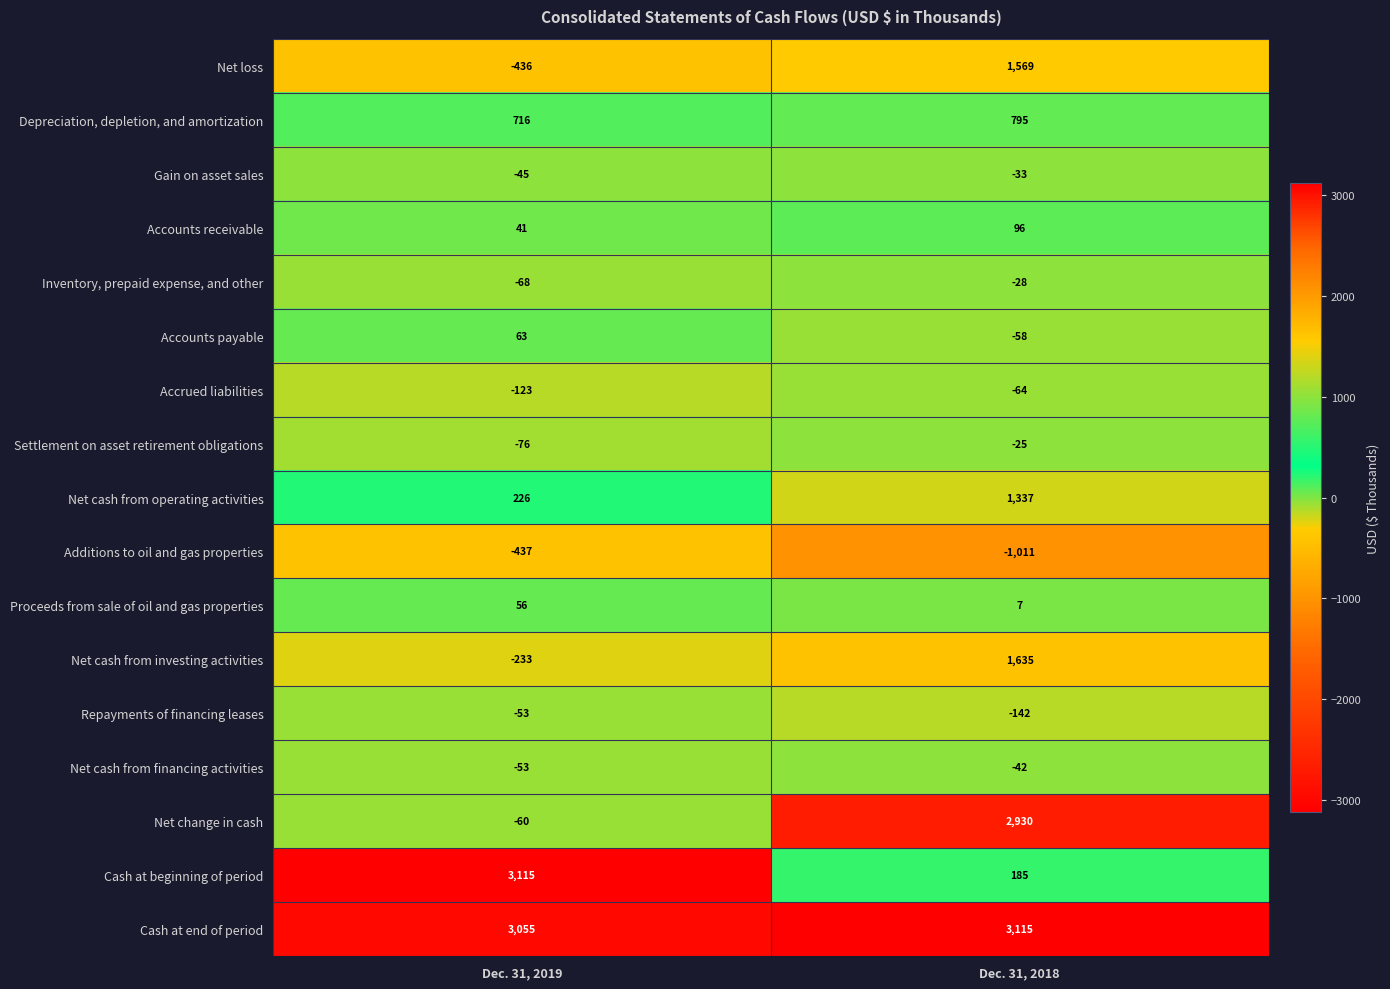

Where is Inventory, prepaid expense, and other nearest to the value -48?

Dec. 31, 2019